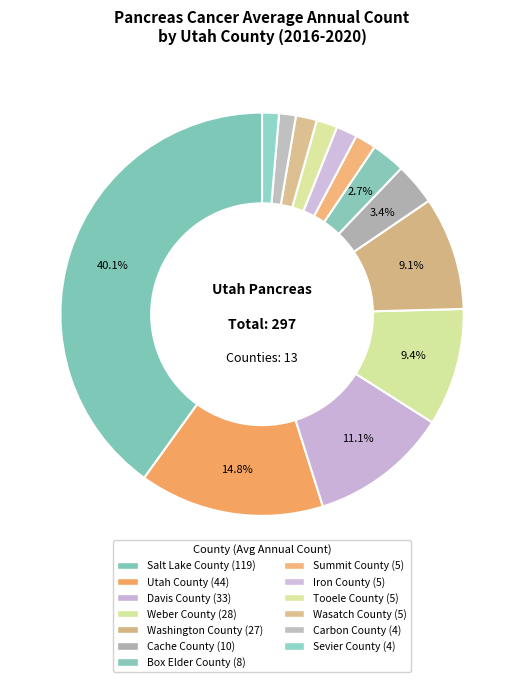

To the nearest percent, what is the average slice percentage?

8%